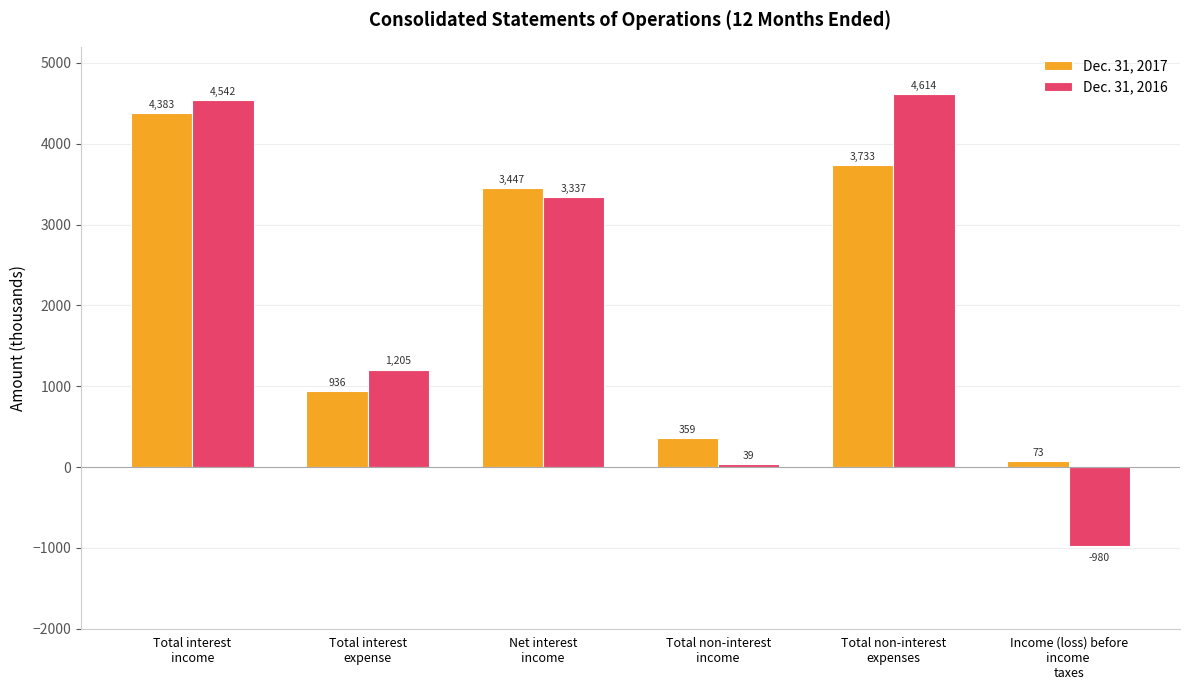

Which series has the largest total across all categories?

Dec. 31, 2017